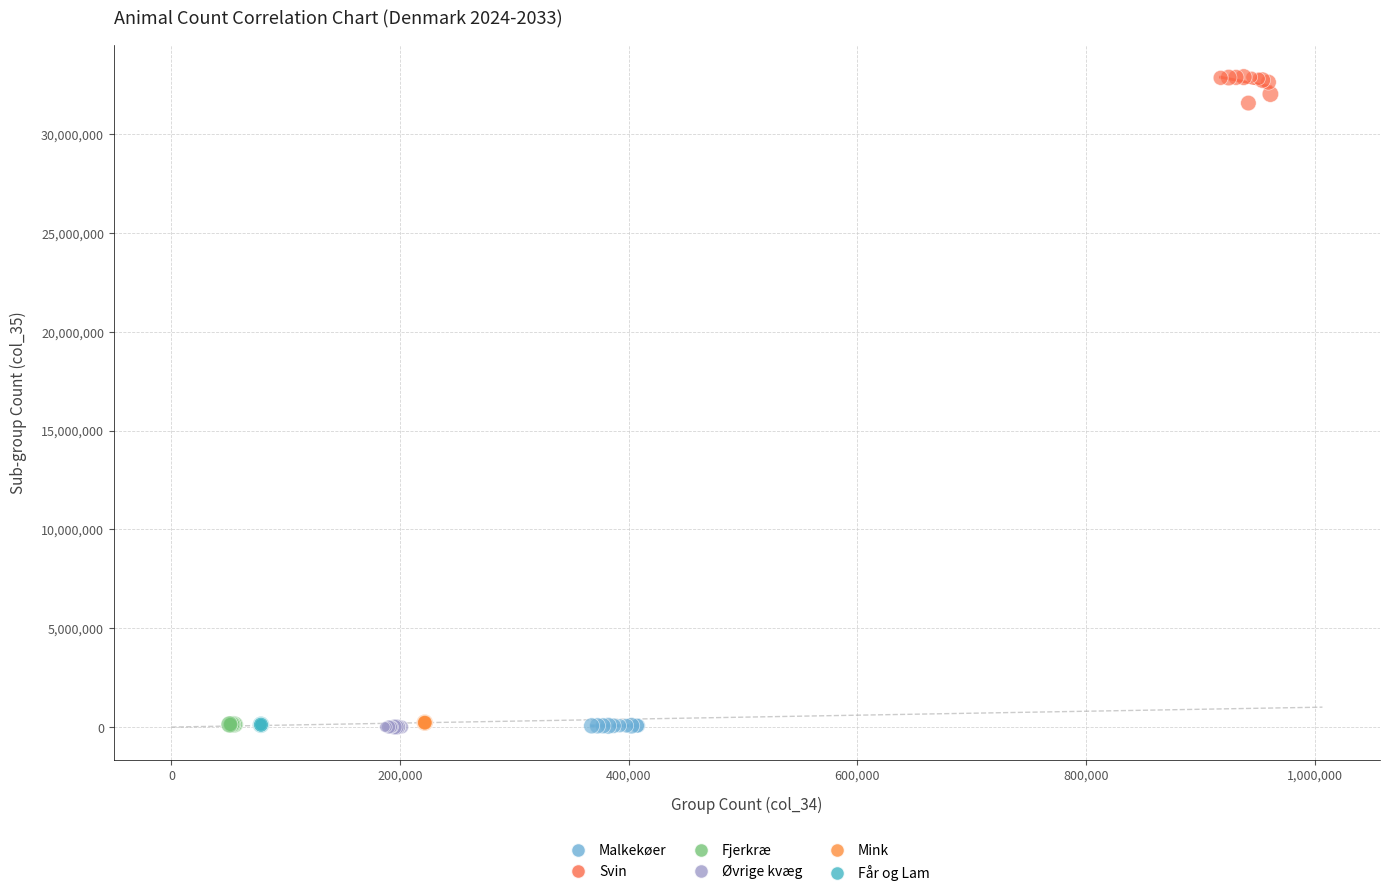

What are all the series names shown in the legend?

Malkekøer, Svin, Fjerkræ, Øvrige kvæg, Mink, Får og Lam